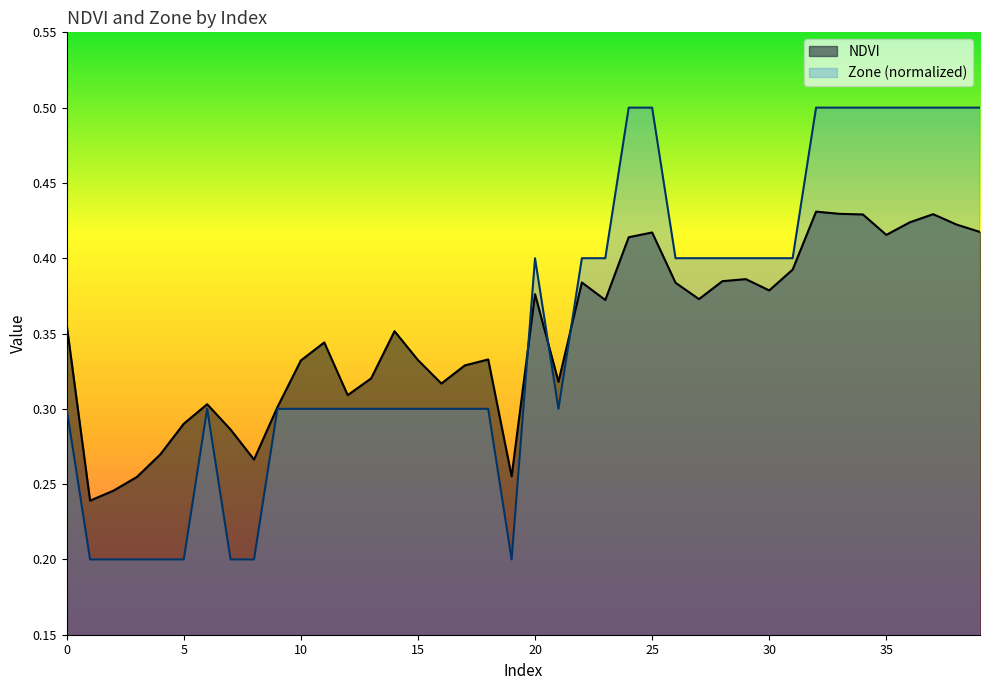

What is the value of the Zone point at the 19th from the left?

0.3